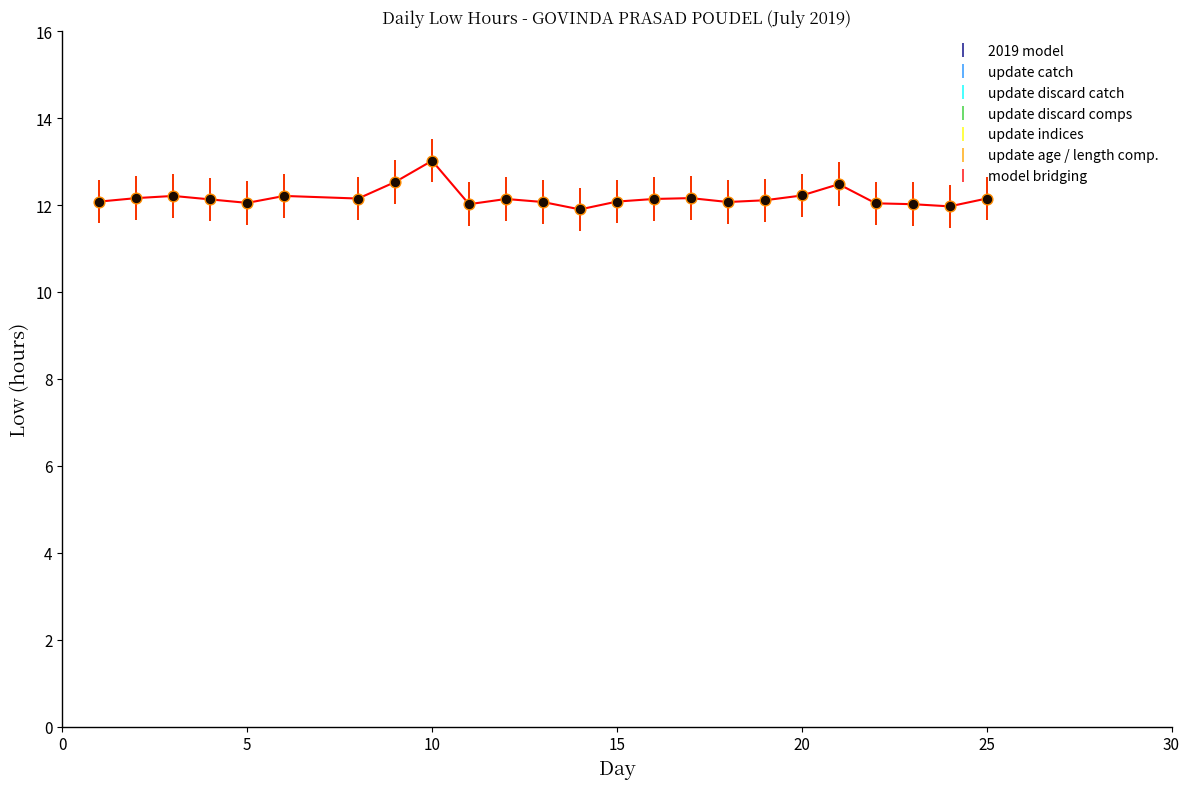

What is the difference between the maximum and minimum values?

1.1